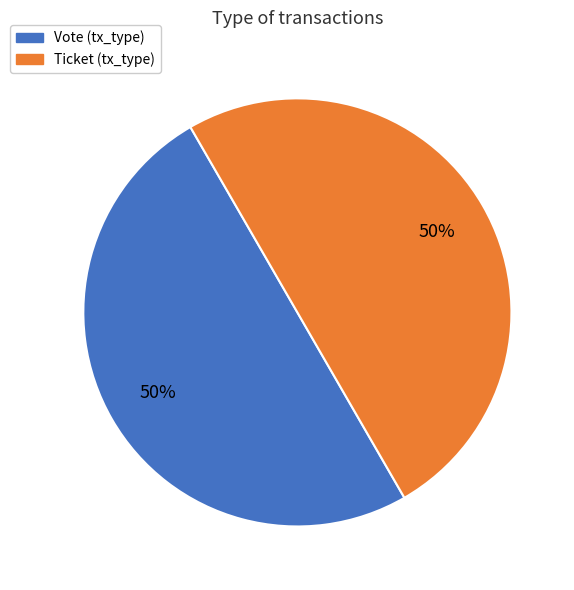

The Ticket slice represents 63% of the pie. True or false?

False